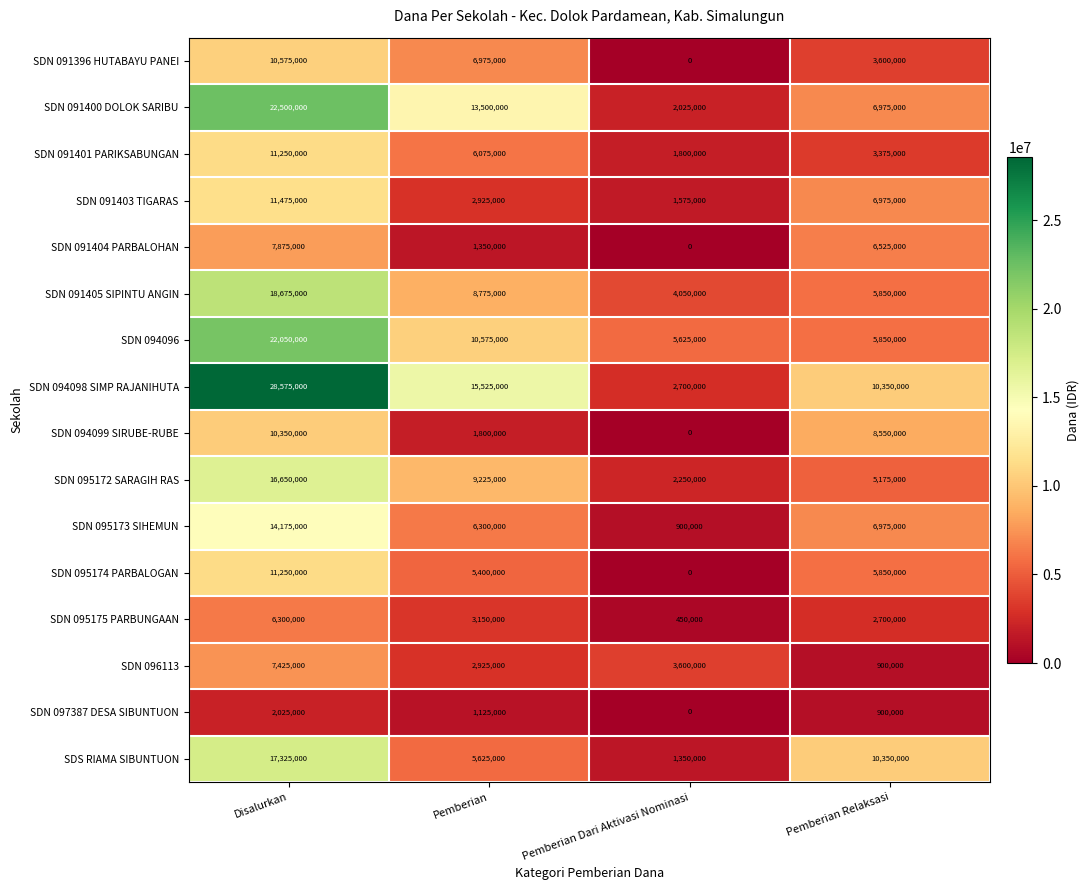

What is the difference between the maximum and minimum values in the SDN 094099 SIRUBE-RUBE series?

10350000